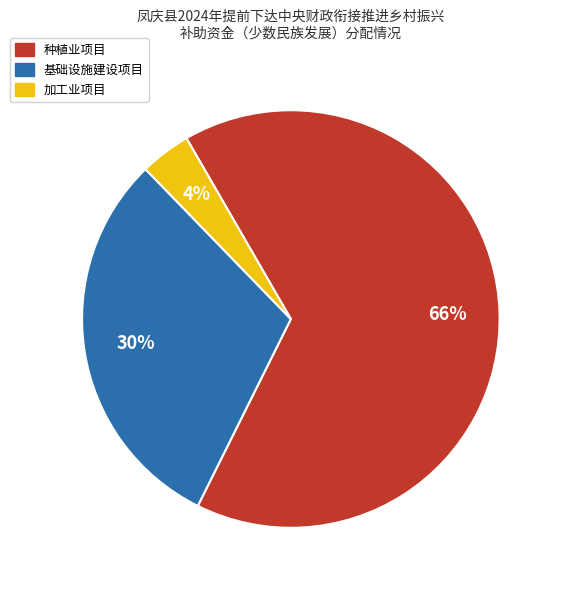

To the nearest percent, what is the average slice percentage?

33%